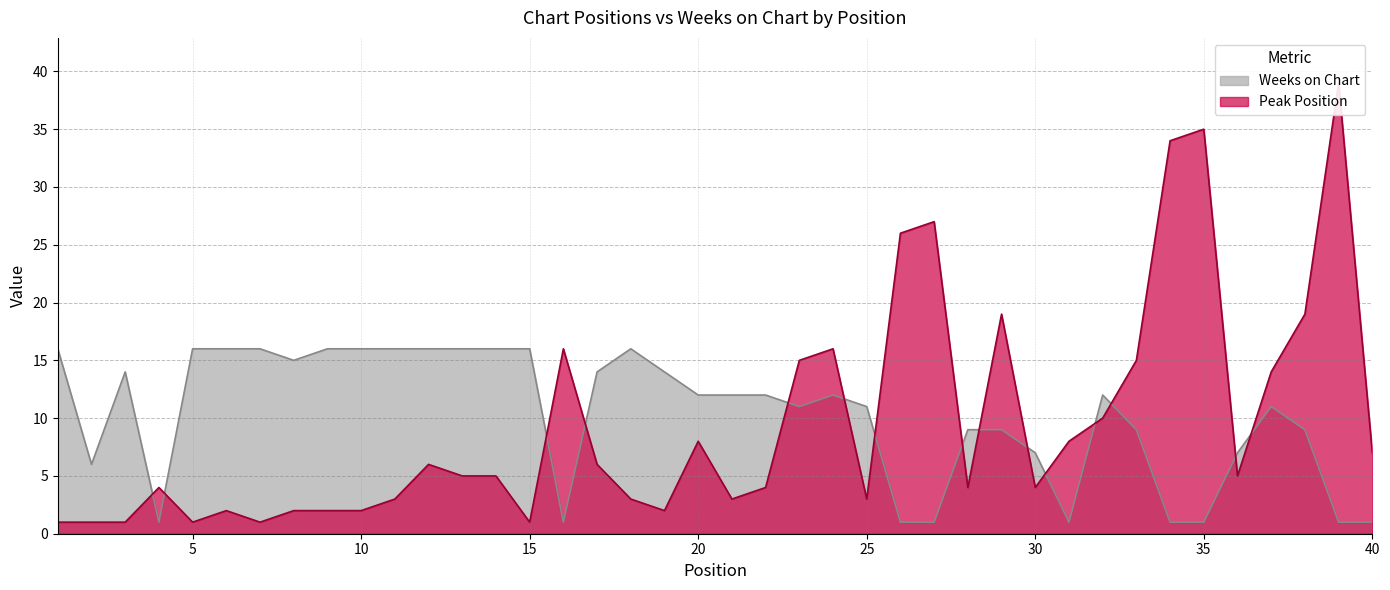

True or false: Weeks on Chart and Peak Position intersect in this chart.

True